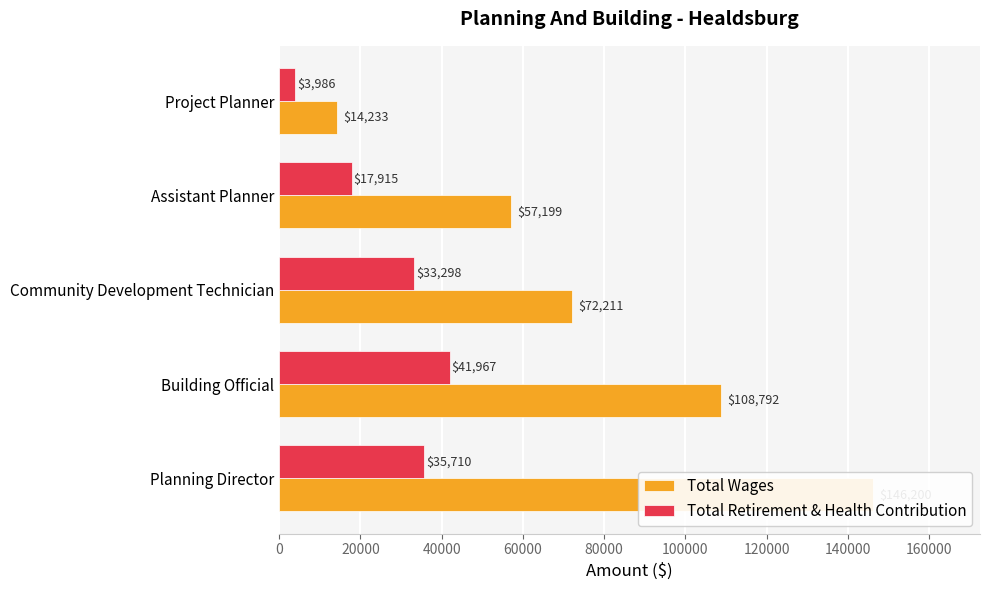

Read the Total Retirement & Health Contribution value at 20000, to the nearest 100.

42000